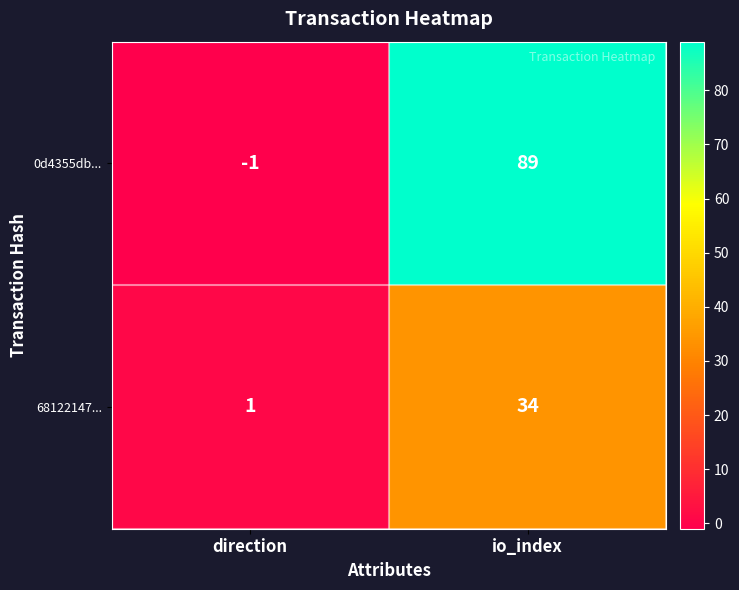

List the series in order of their overall mean, lowest first.

68122147..., 0d4355db...